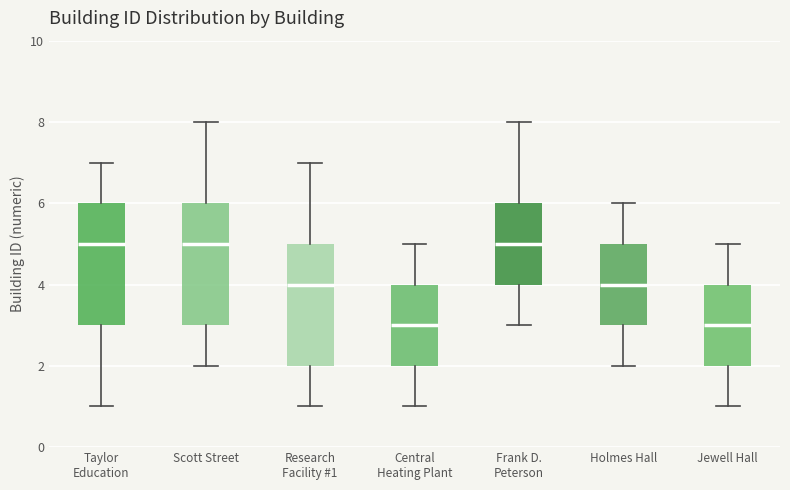

Reading left to right, read every box against the y-axis: the position of its median line, the range the box covers, and the ends of its whiskers. The values are not printed on the chart, so give them approximately, as read against the axis.

Taylor Education: median 5, box 3 to 6, whiskers 1 to 7
Scott Street: median 5, box 3 to 6, whiskers 2 to 8
Research Facility #1: median 4, box 2 to 5, whiskers 1 to 7
Central Heating Plant: median 3, box 2 to 4, whiskers 1 to 5
Frank D. Peterson: median 5, box 4 to 6, whiskers 3 to 8
Holmes Hall: median 4, box 3 to 5, whiskers 2 to 6
Jewell Hall: median 3, box 2 to 4, whiskers 1 to 5